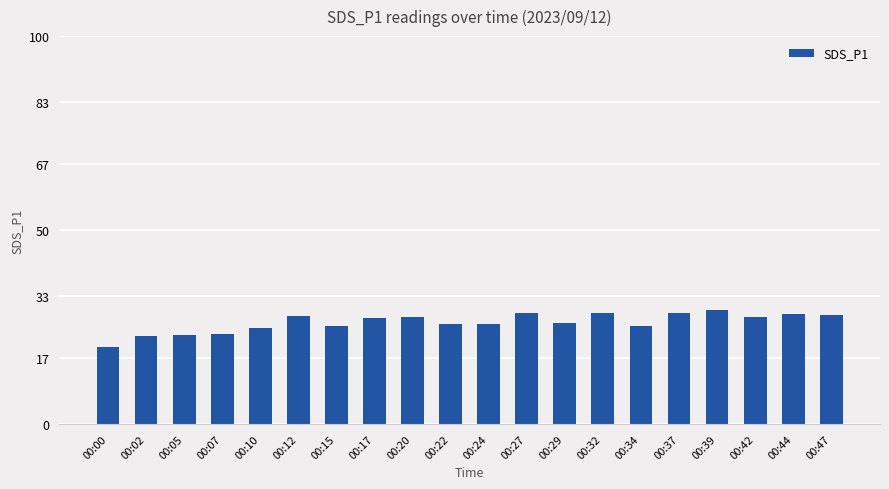

The value at 00:17 is 27.2. True or false?

True